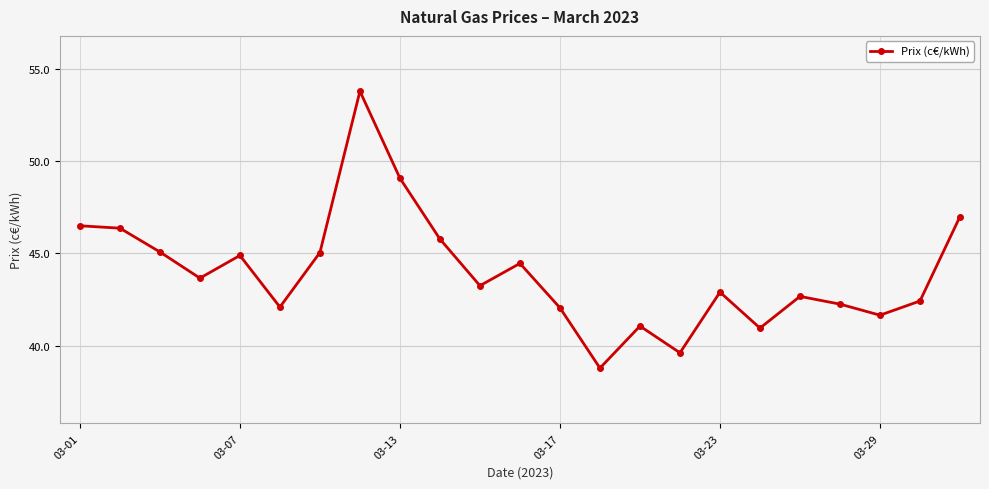

What is the maximum value shown in the chart?

53.8